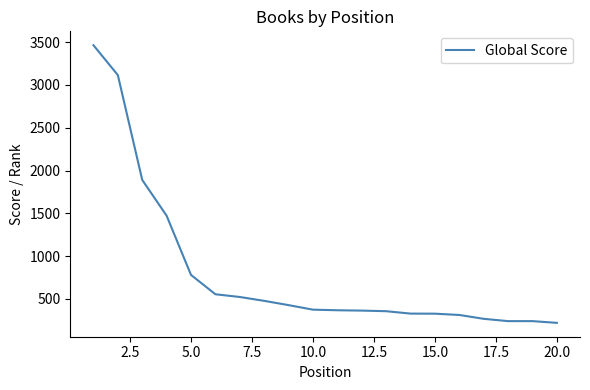

What is the smallest value displayed?

220